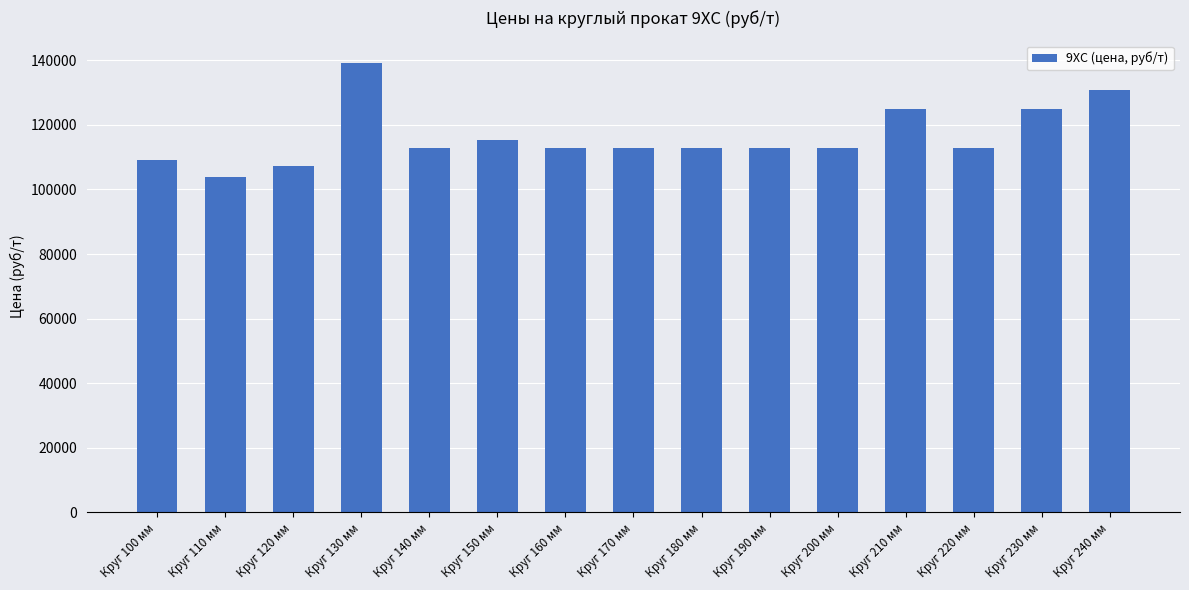

At which category does the chart reach its peak across all series?

Круг 130 мм